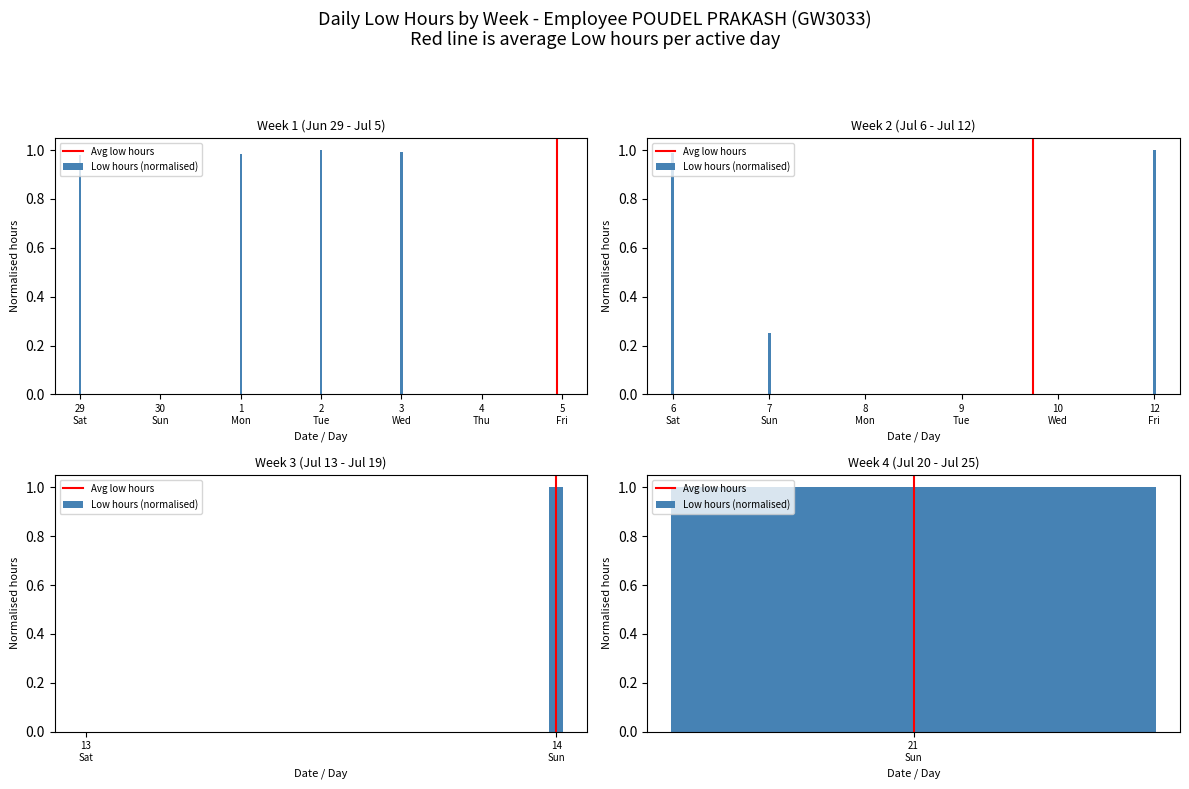

Count the Avg low hours values in the range 0 to 1.

2